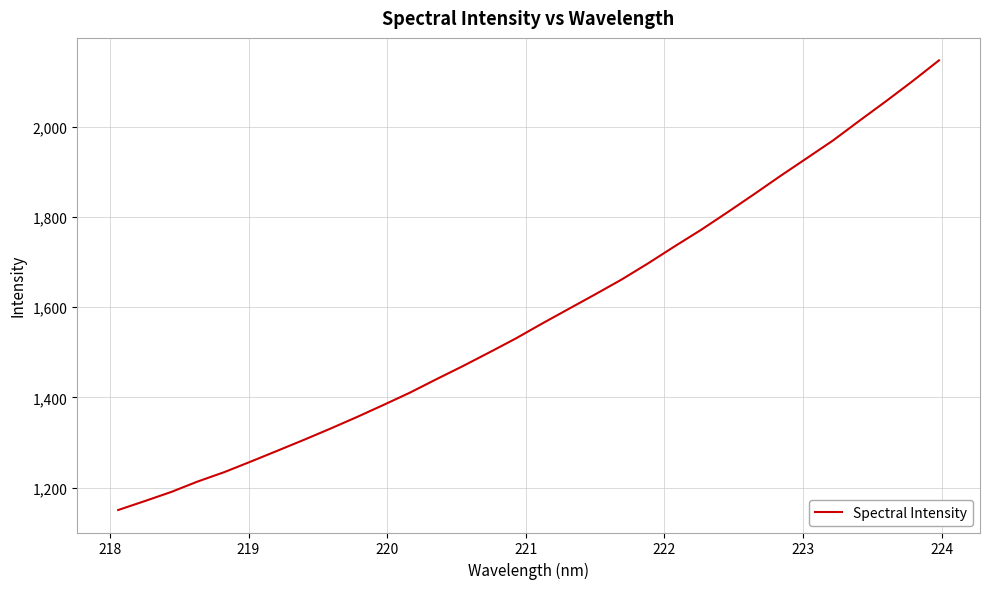

What is the minimum value shown in the chart?

1150.3